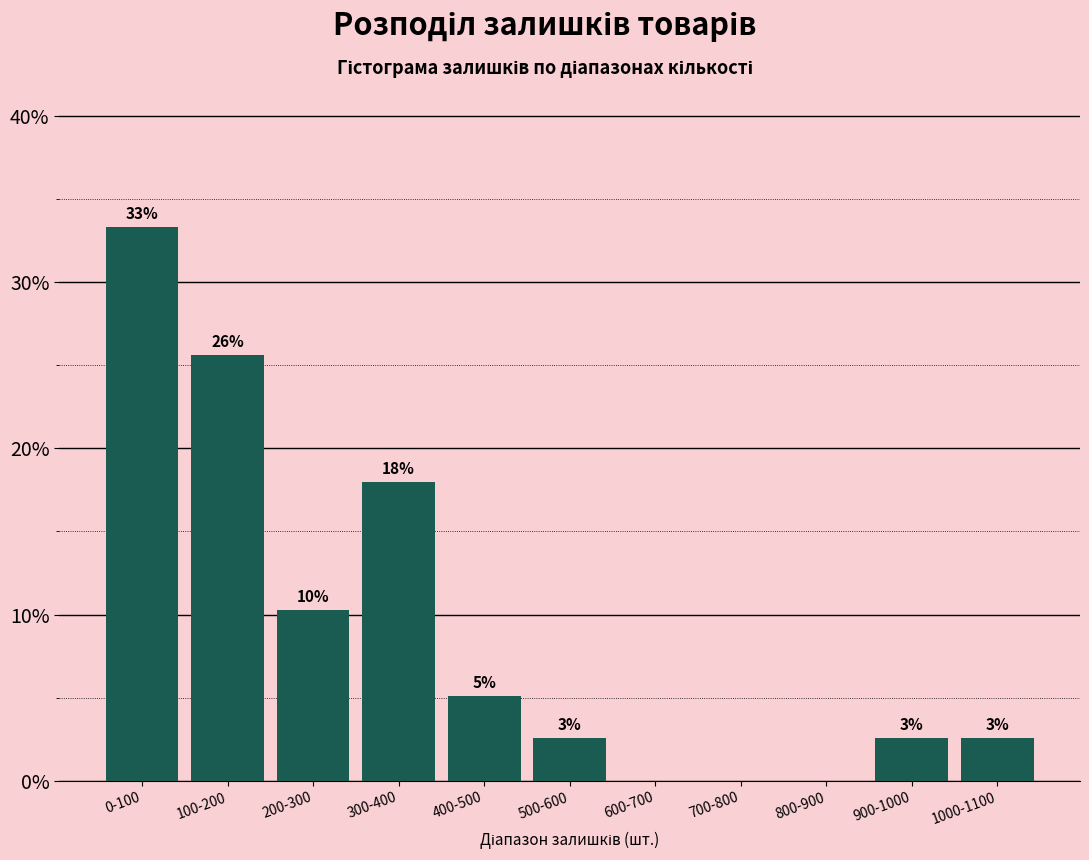

Are the bars horizontal?

No